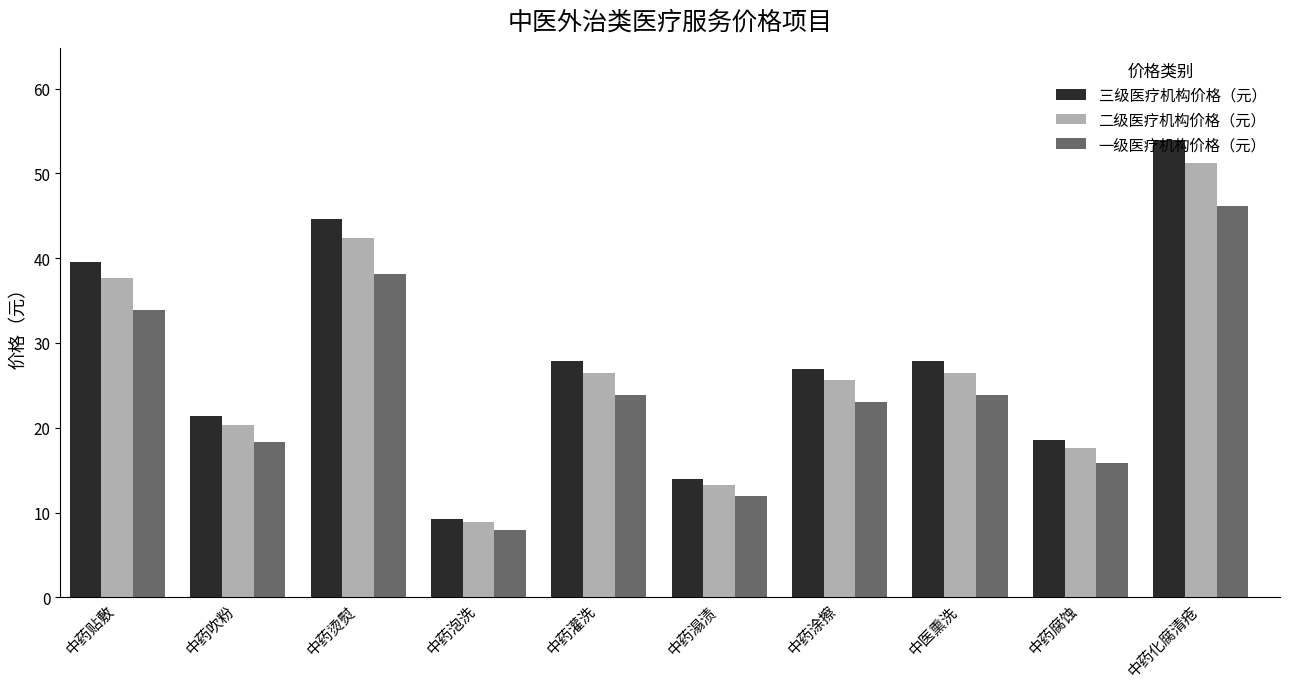

At which label does 二级医疗机构价格（元） first exceed 26?

中药贴敷